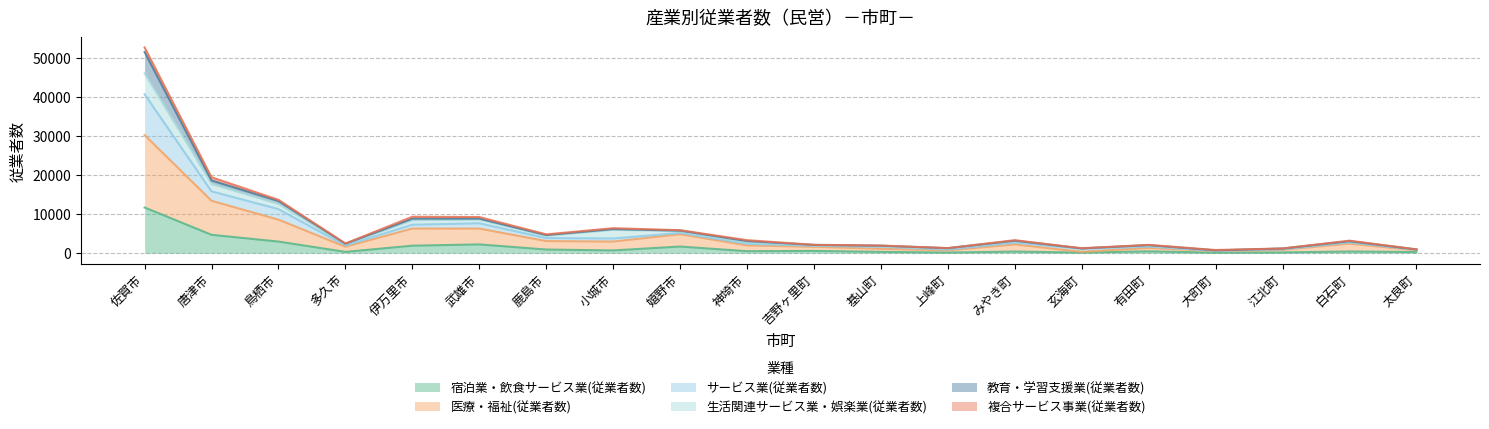

What is the total value across all series at 佐賀市?

52612